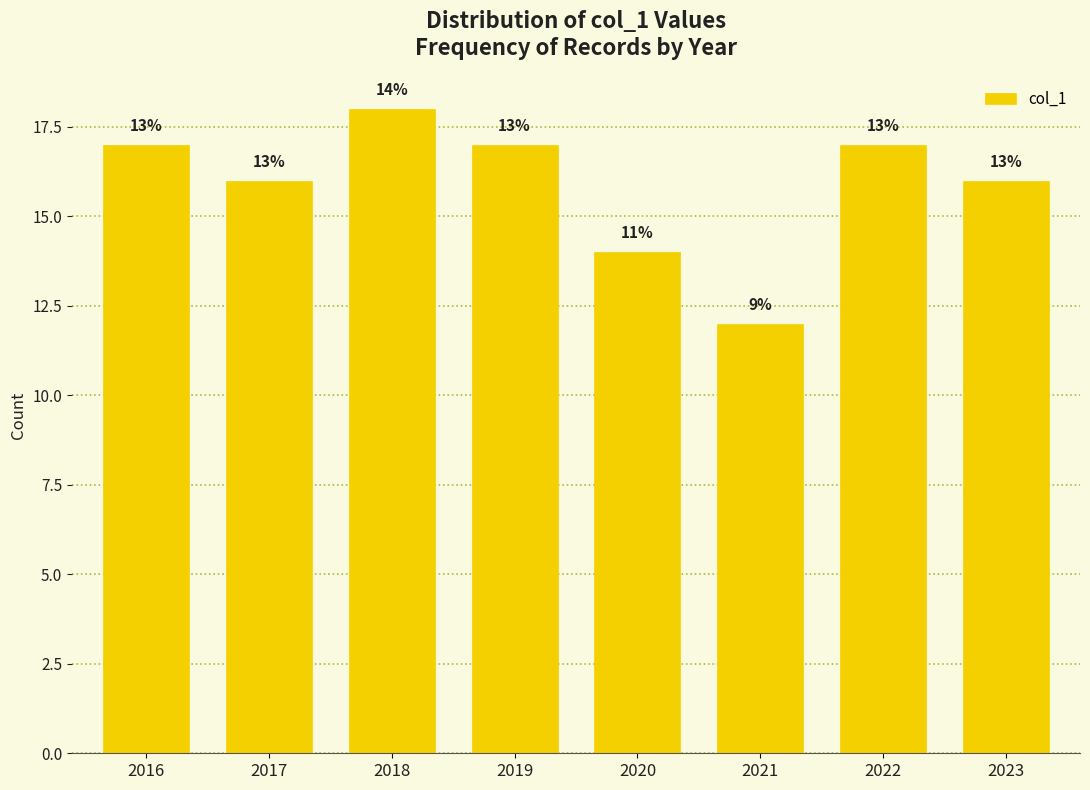

Are the bars horizontal?

No